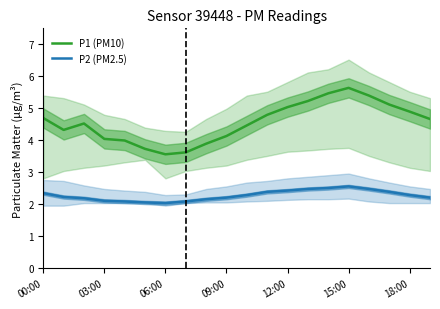

Which series has the largest total across all categories?

P1 (PM10)